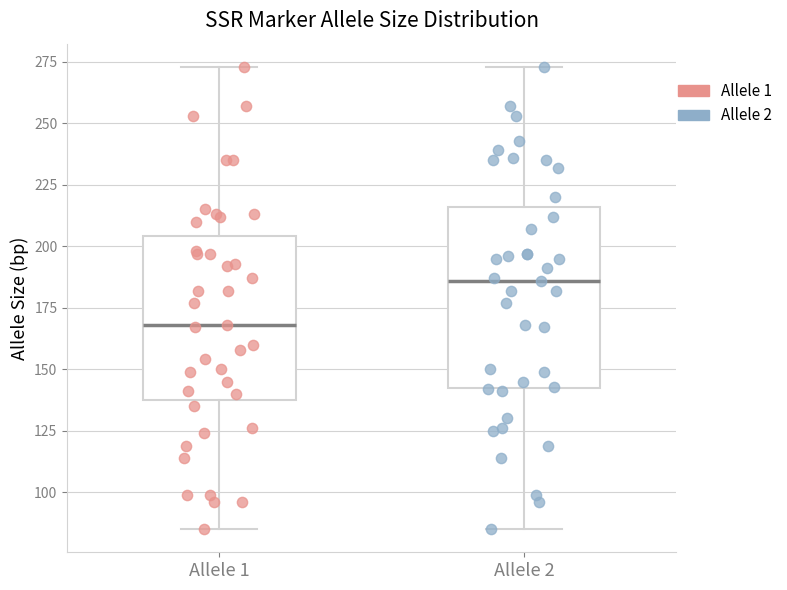

Which box has the lowest median line?

Allele 1